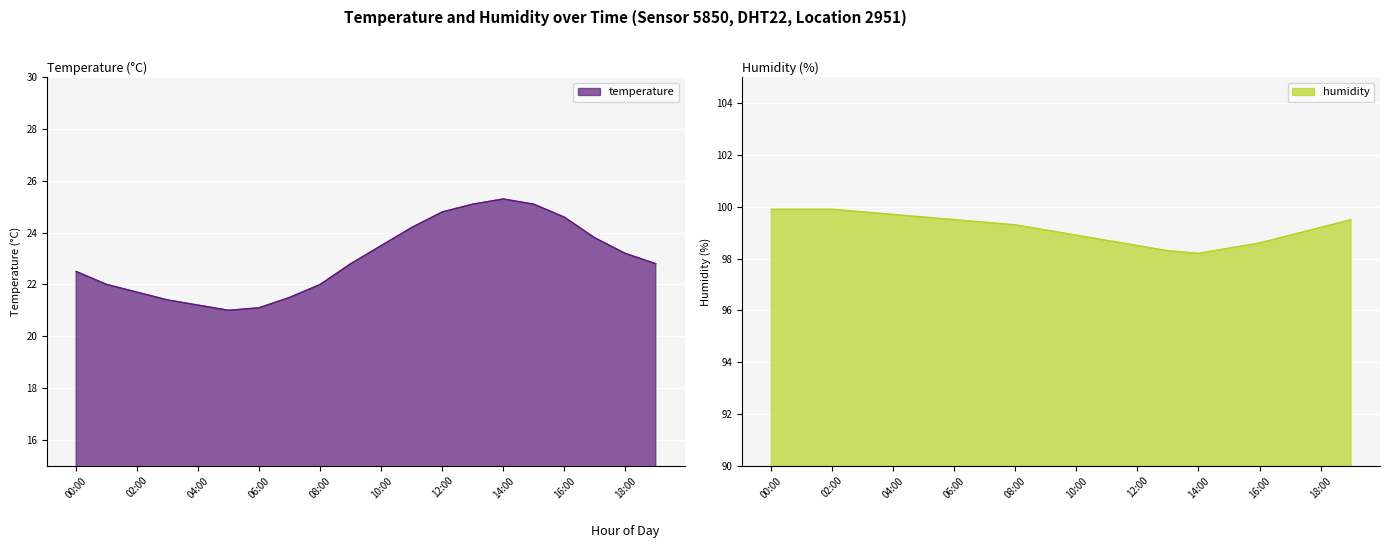

Between 06:00 and 14:00, which series saw the biggest shift?

temperature